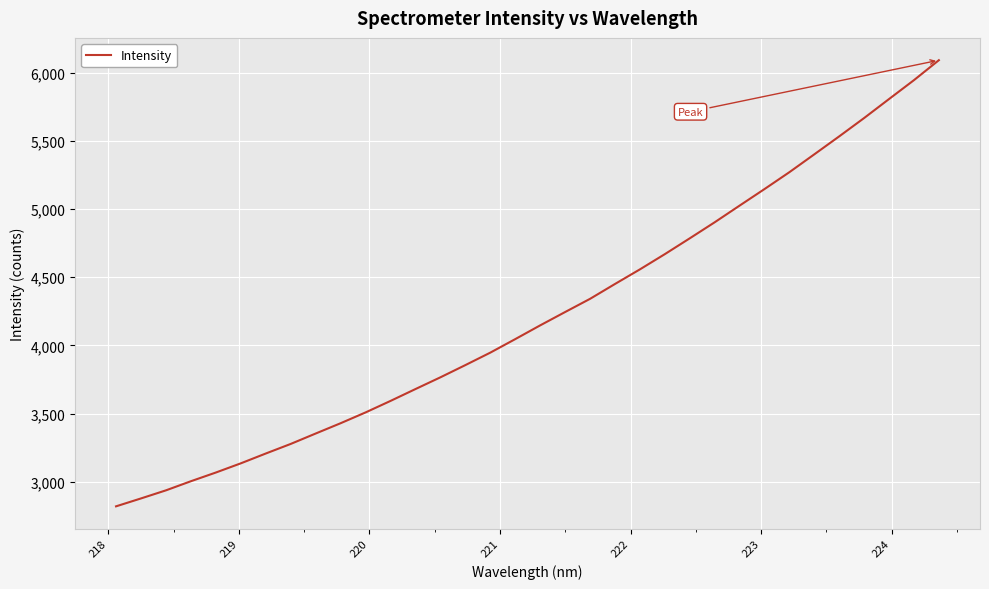

What is the smallest value displayed?

2819.8